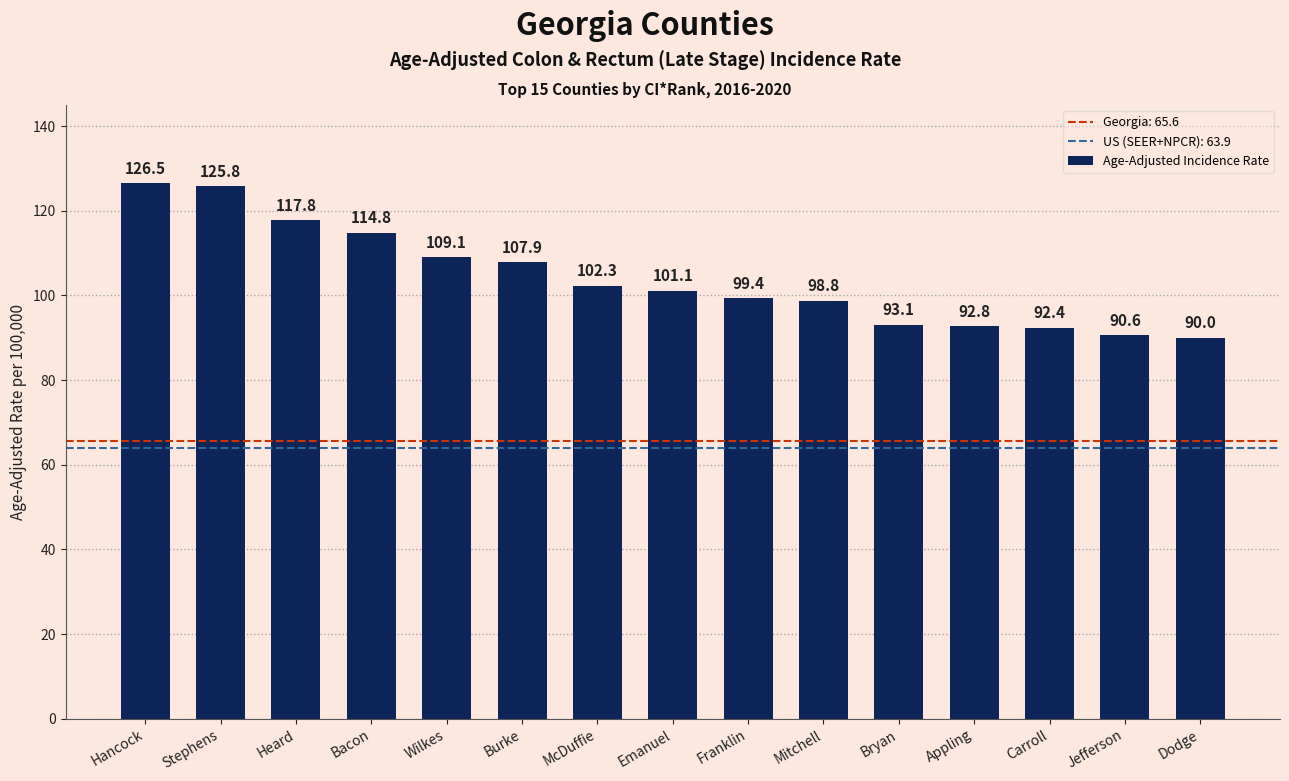

What is the label of the 12th bar from the right?

Bacon